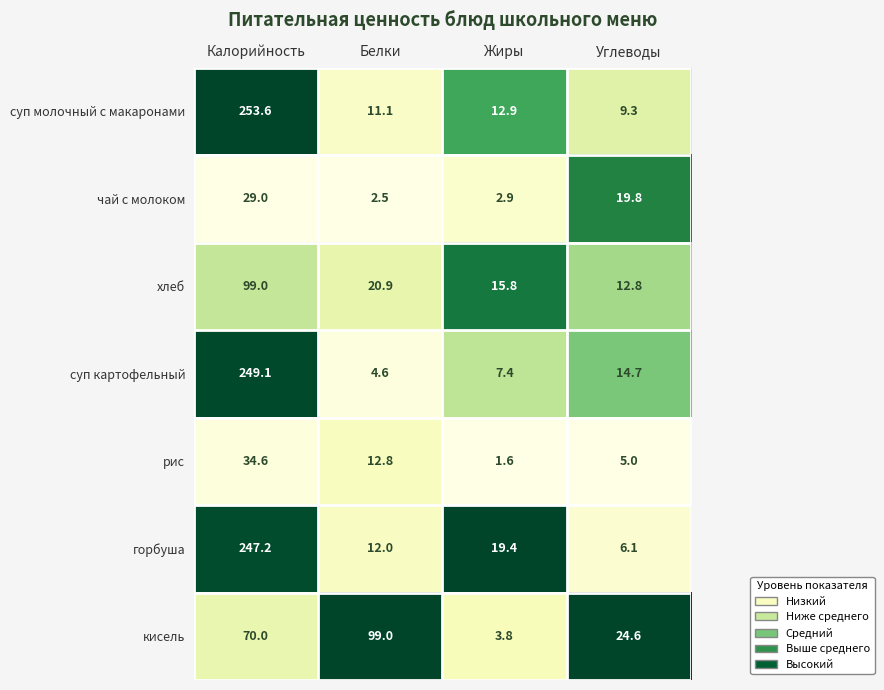

Is it true that хлеб equals 6.5 at Белки?

False